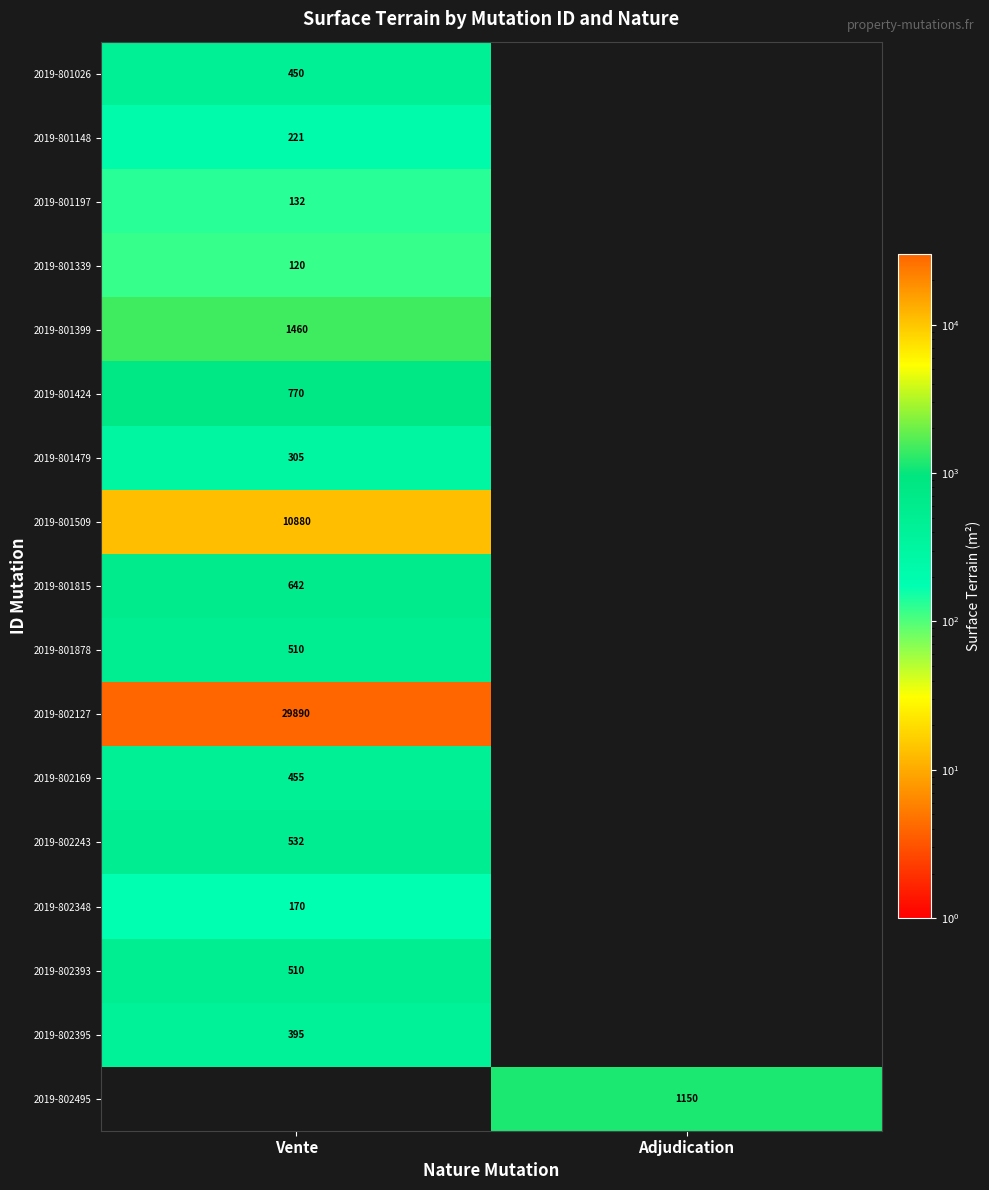

At which category is the sum across all series the highest?

Vente